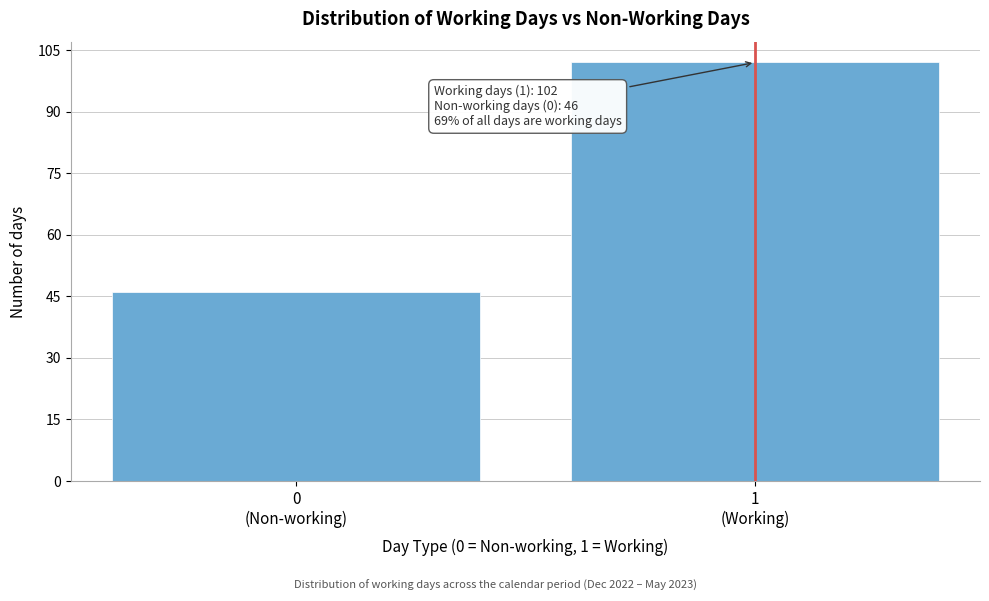

Reading left to right, what are all the values shown in this chart?

46	102